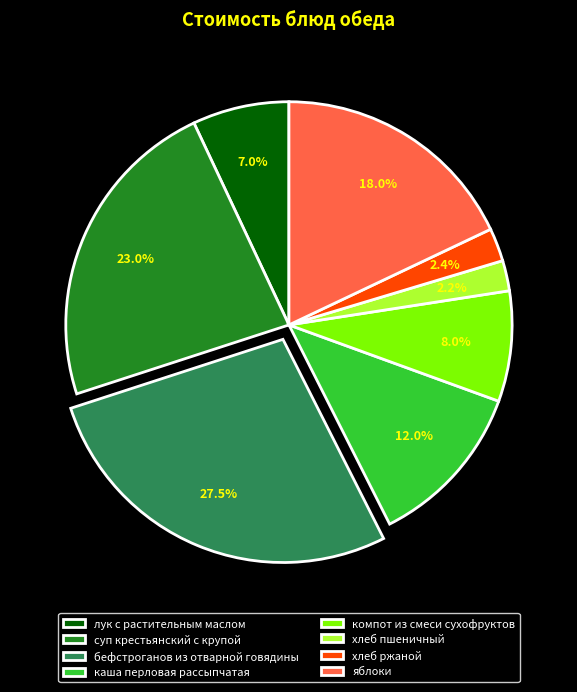

Which slice is the largest?

бефстроганов из отварной говядины